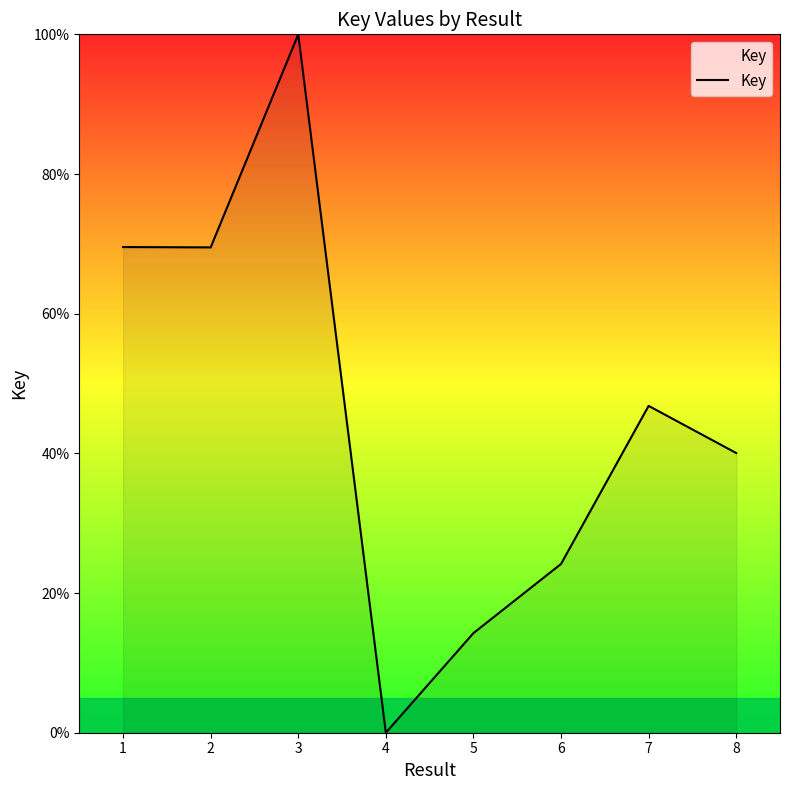

True or false: the data shows 112.0 at 2.

False